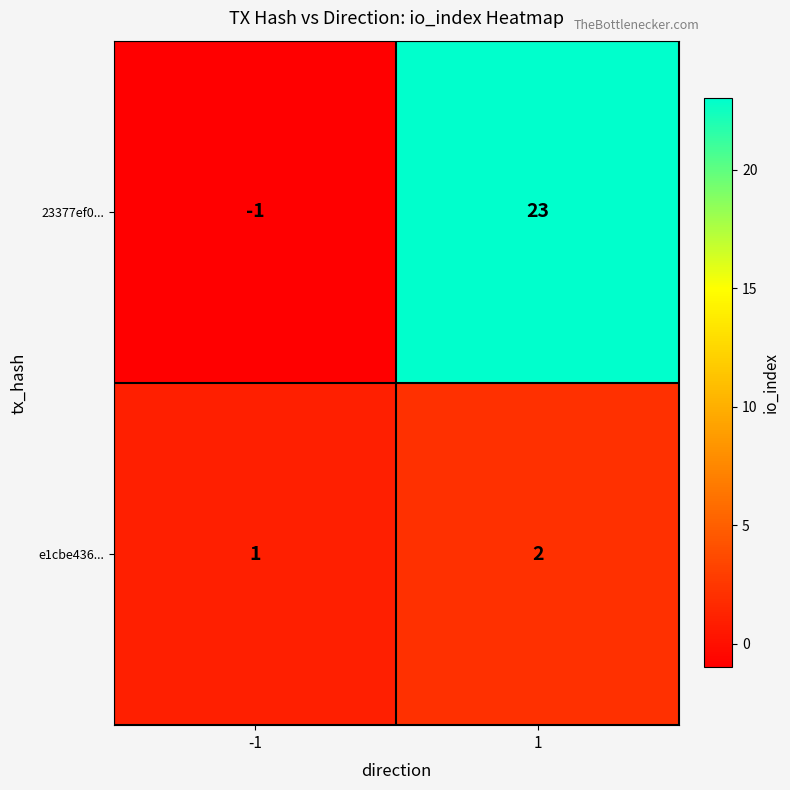

Is it true that 23377ef0... equals -1 at -1?

True